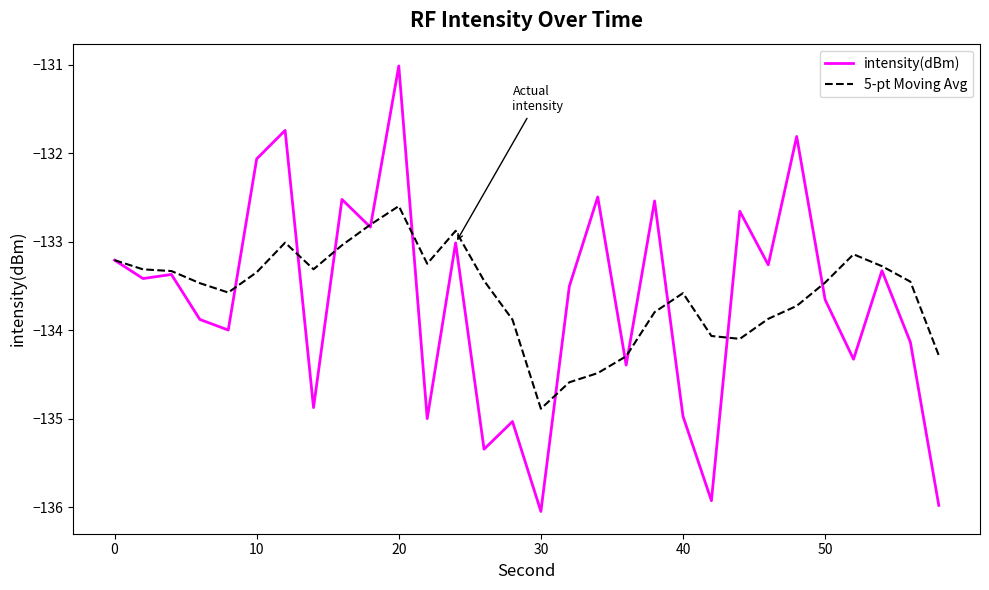

What is the highest value of the intensity(dBm) series?

-131.0